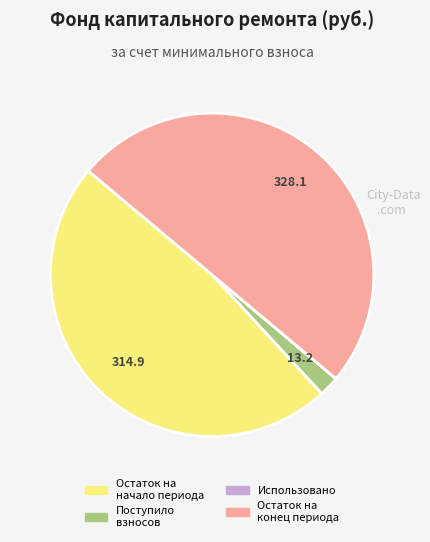

Does Остаток на начало периода represent more than half of the total?

No